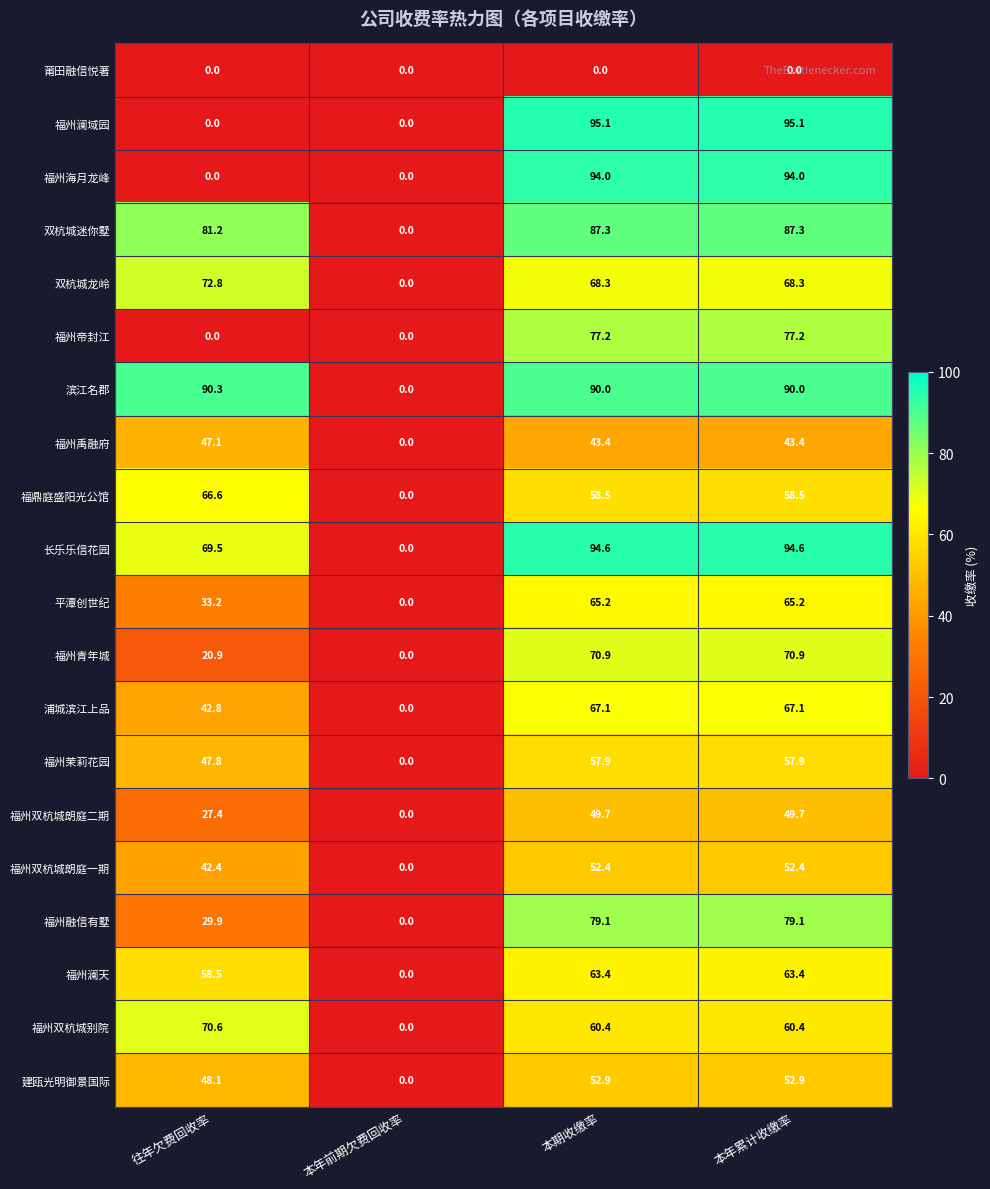

Which series has the widest spread of values?

福州澜域园